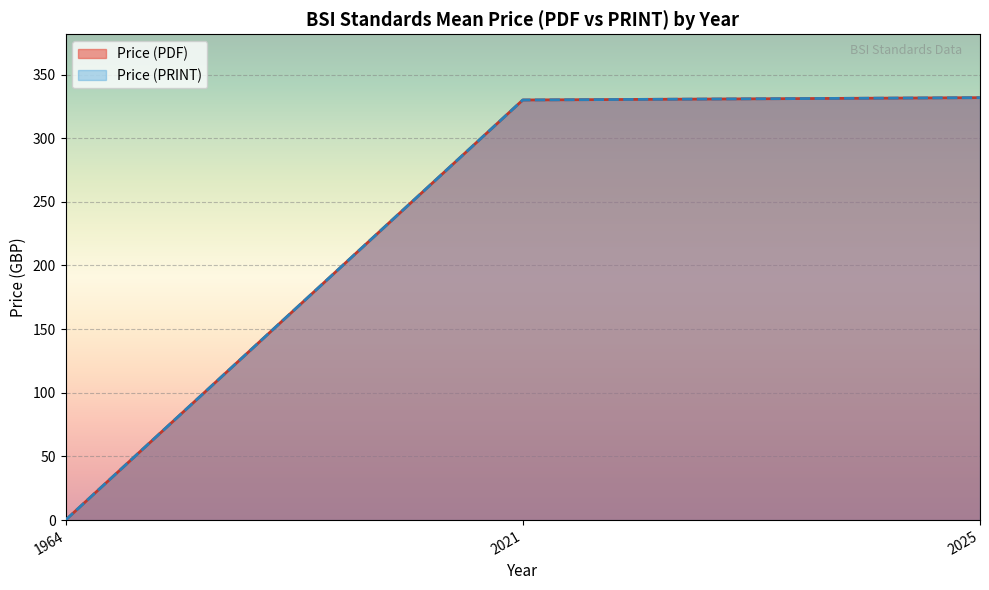

True or false: Price (PDF) and Price (PRINT) cross at least once.

False